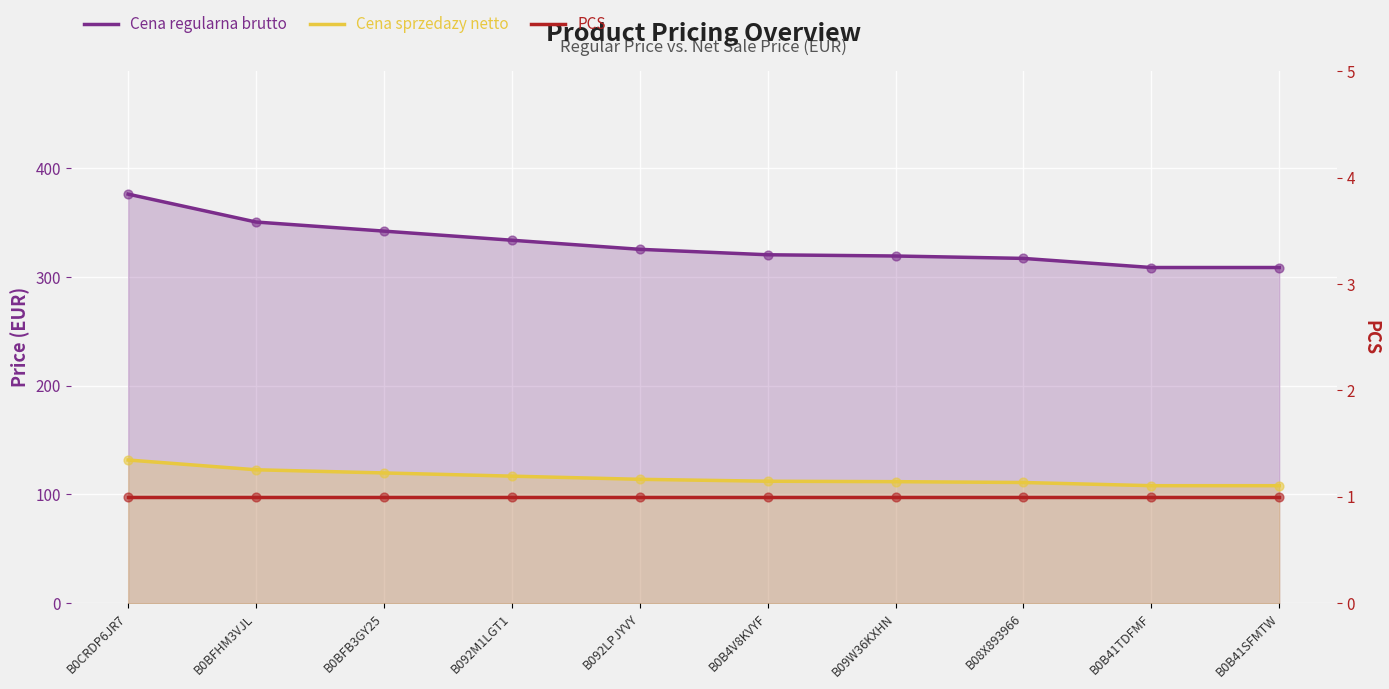

Is the value of PCS at B0CRDP6JR7 greater than the value of Cena regularna brutto at B08X893966?

No